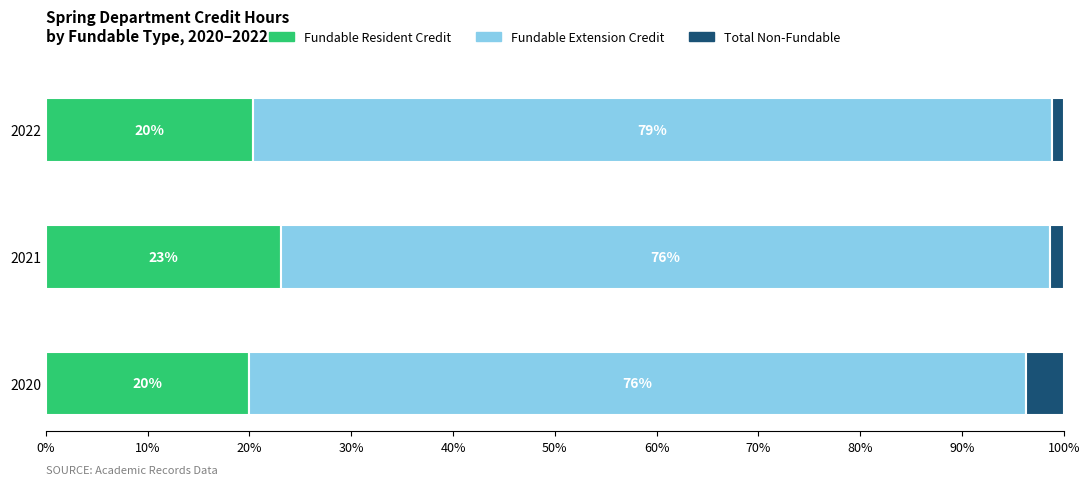

What is the minimum value for Fundable Resident Credit?

19.9